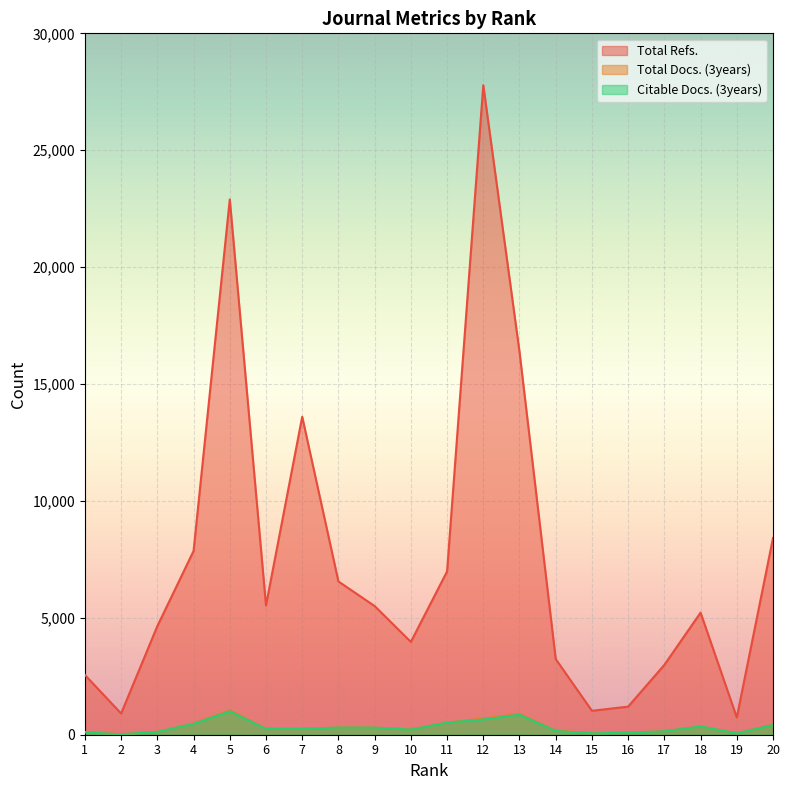

At which category does Total Refs. reach its first local valley?

2